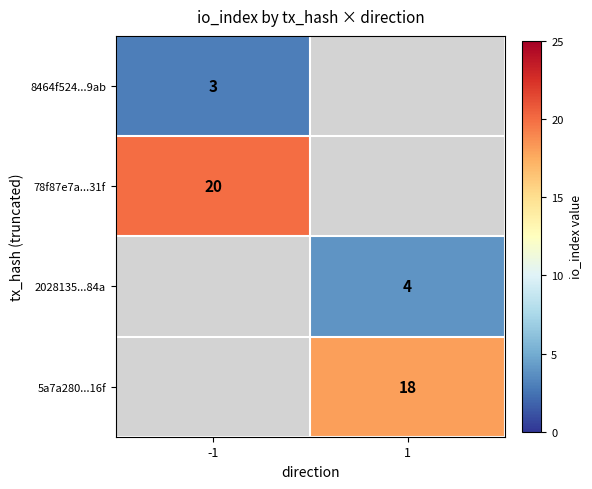

Is the value of 5a7a280...16f at 1 greater than the value of 2028135...84a at 1?

Yes